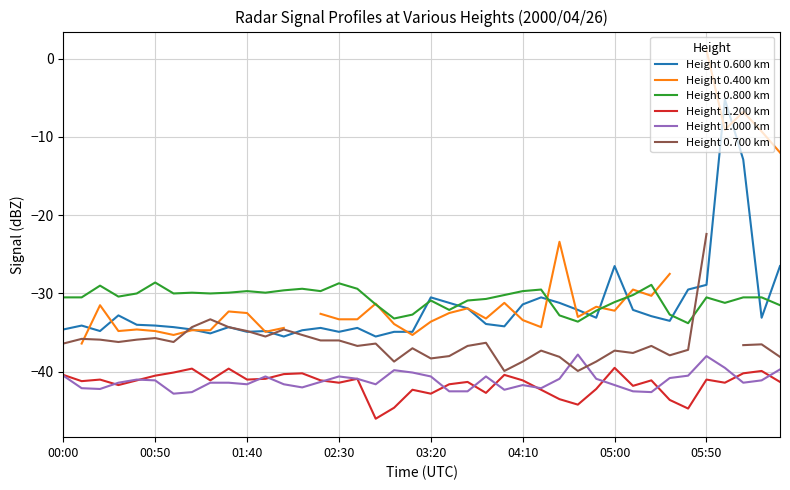

True or false: Height 1.200 km and Height 0.800 km cross at least once.

False